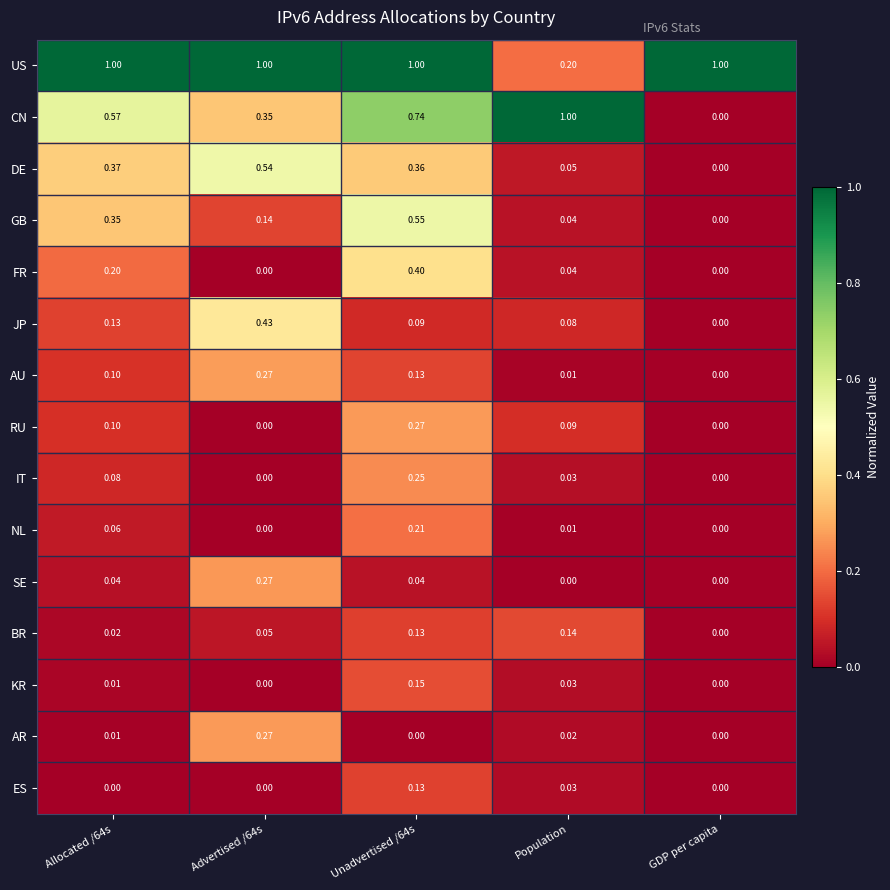

Which series changed the most between Advertised /64s and Population?

US